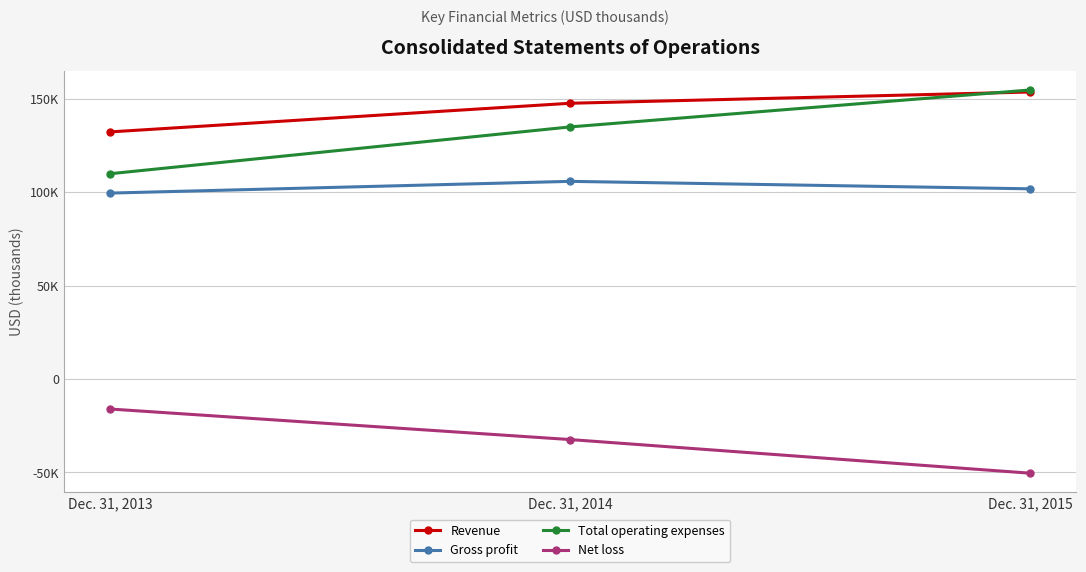

What are all the series names shown in the legend?

Revenue, Gross profit, Total operating expenses, Net loss